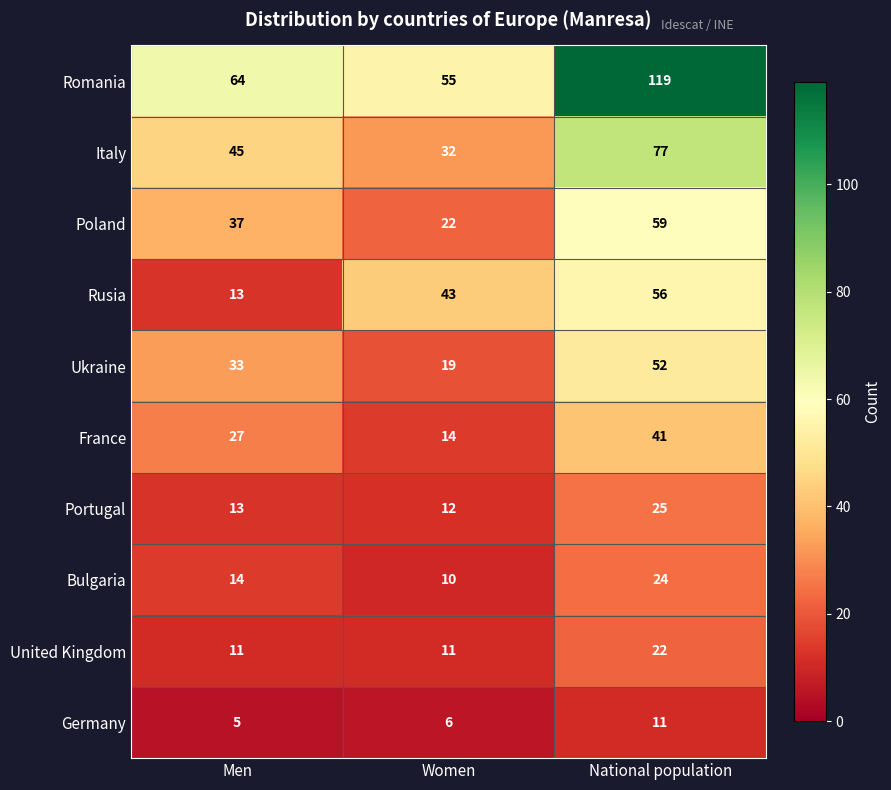

The value of Romania at Women is 24. True or false?

False